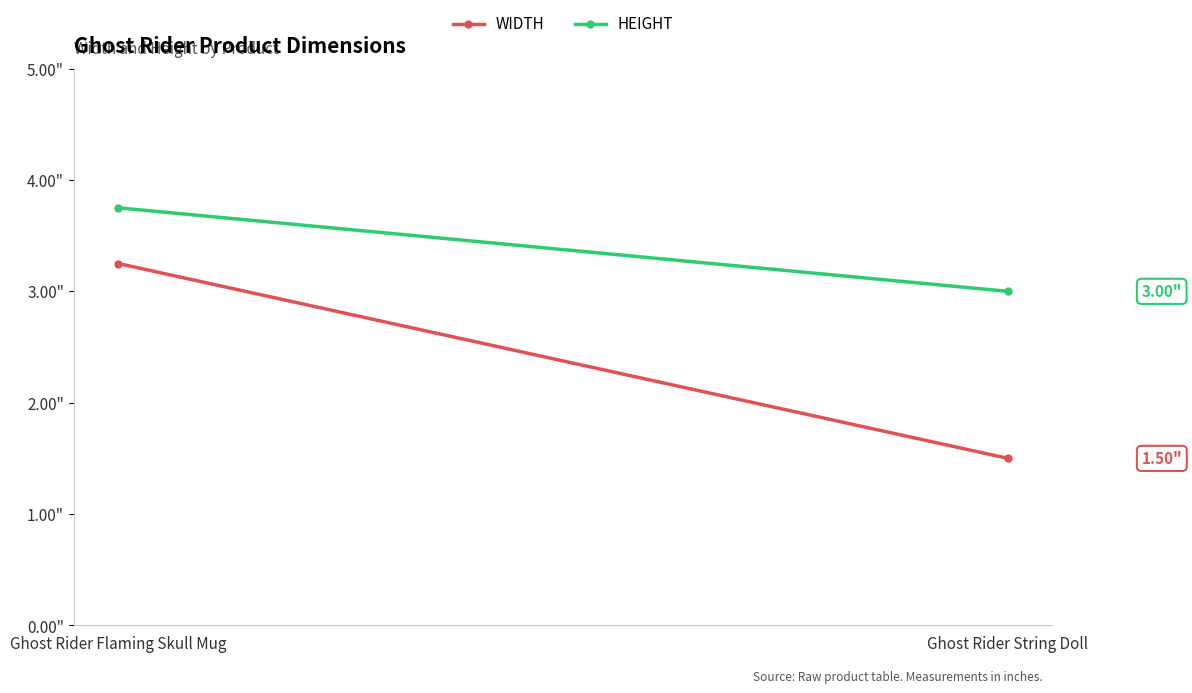

Rank the series at Ghost Rider String Doll from highest to lowest value.

HEIGHT, WIDTH